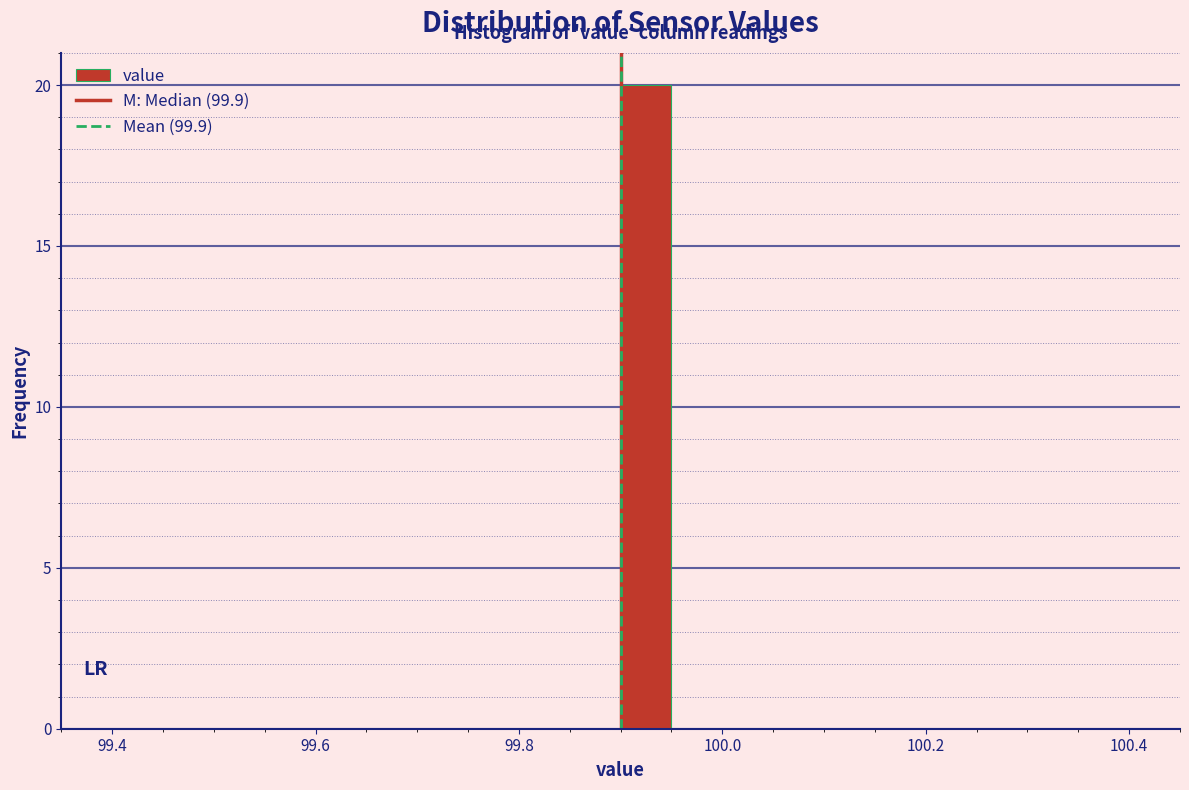

Around what value on the x-axis is the tallest bar? Give the approximate position of its centre, as read against the axis.

99.92